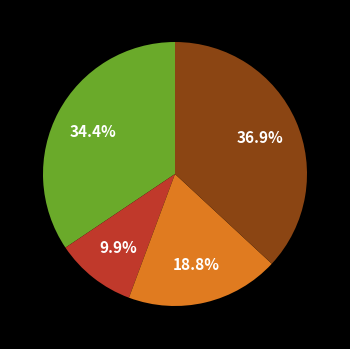

Is there any slice that represents more than half of the pie?

No